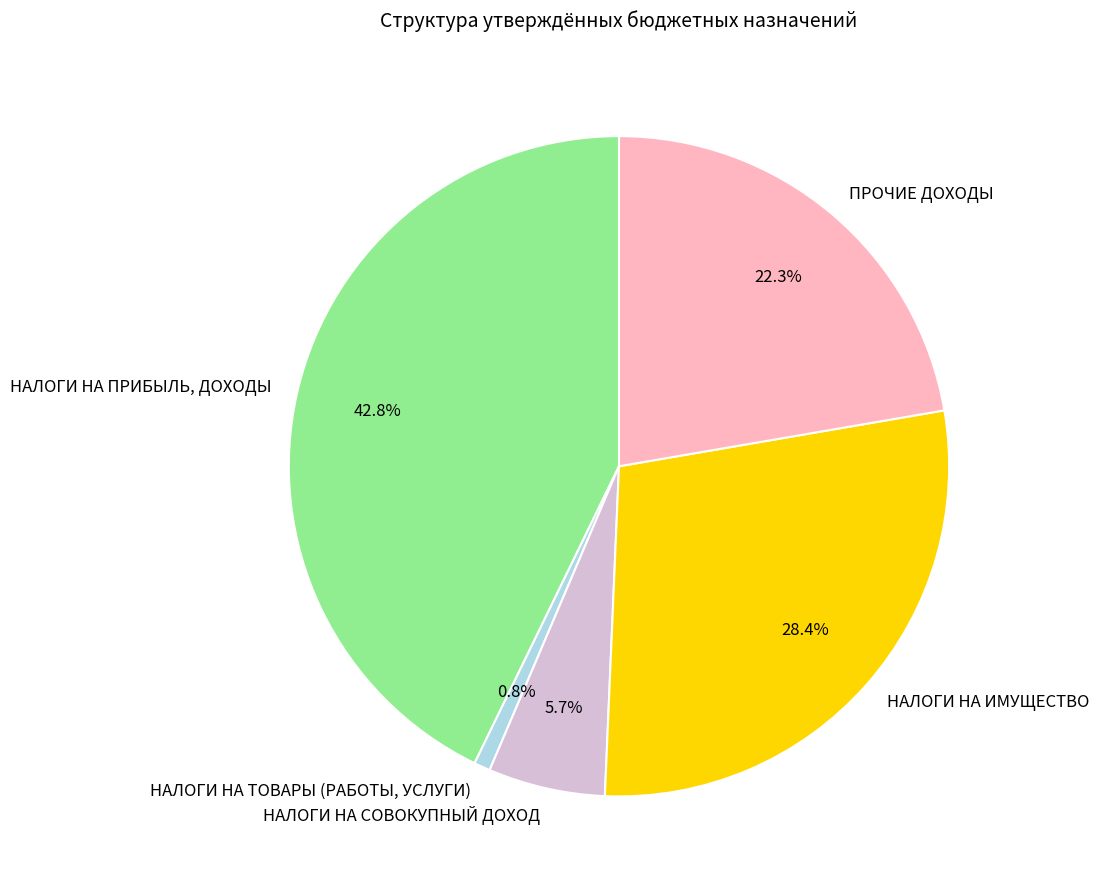

True or false: ПРОЧИЕ ДОХОДЫ accounts for 22% of the total.

True